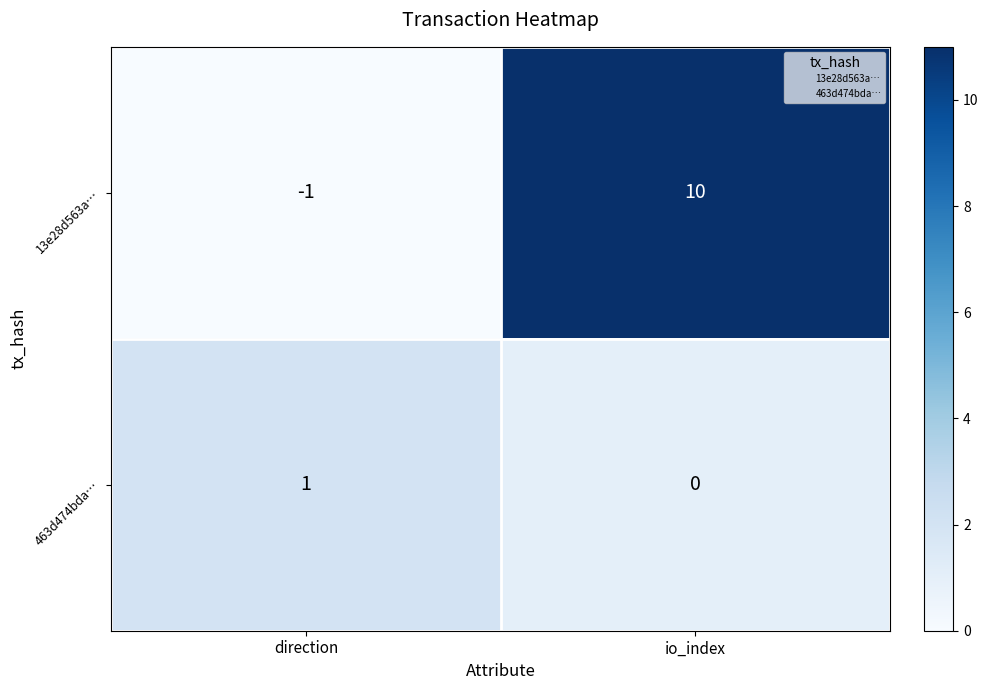

The 463d474bda… series shows 0 at io_index. True or false?

True